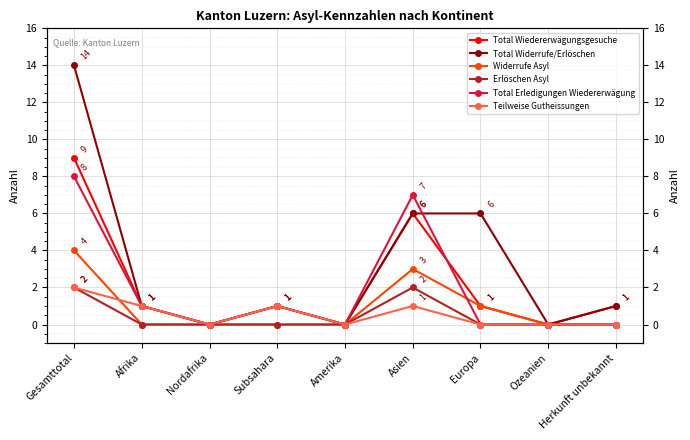

How many interior local peaks does the Widerrufe Asyl series have?

1